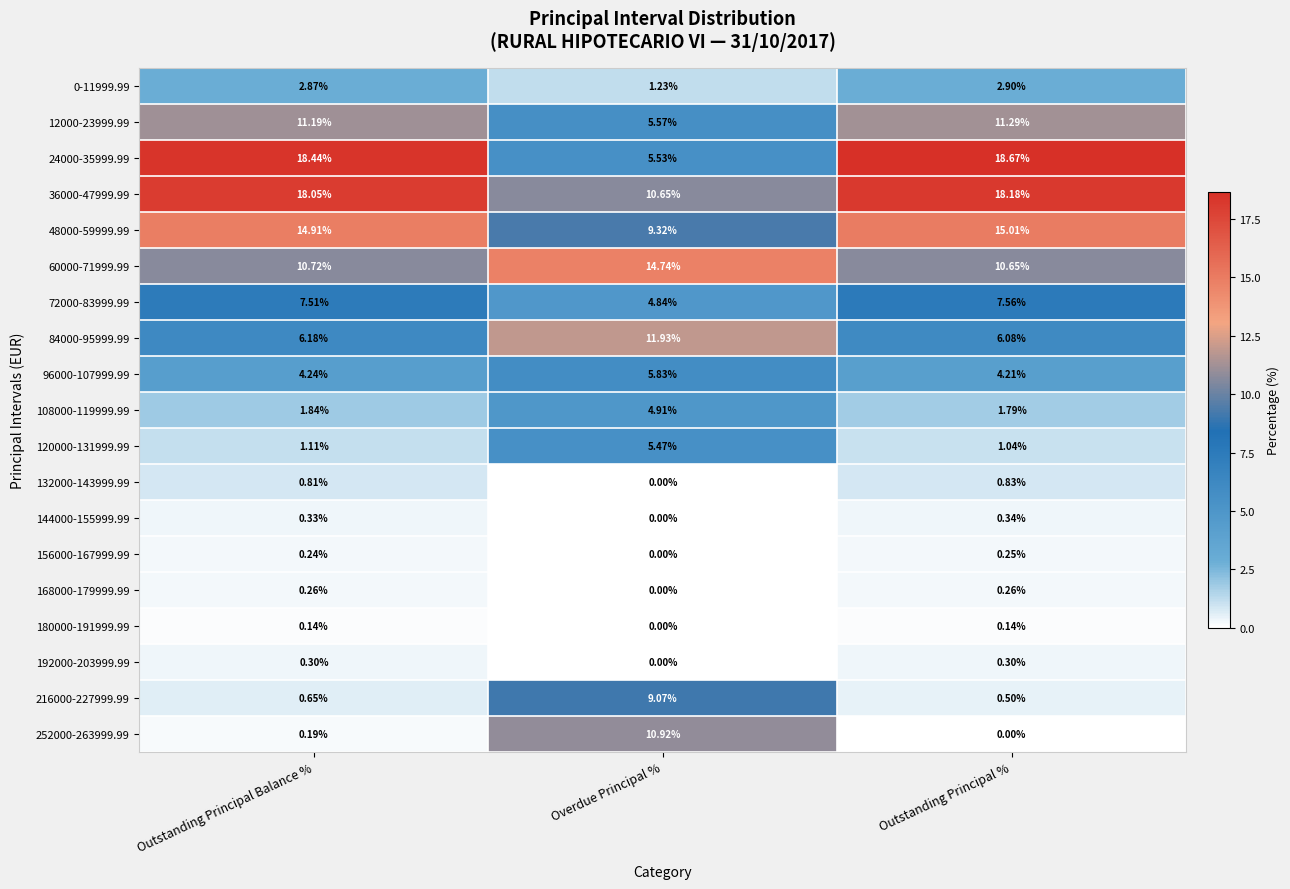

At which category is the sum across all series the highest?

Overdue Principal %